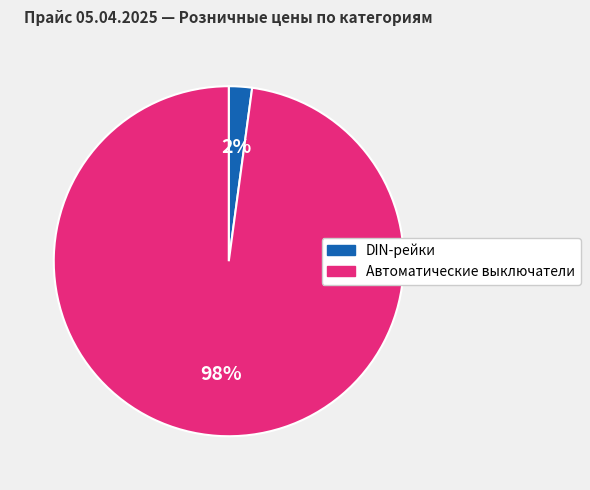

Is there a majority slice in this chart?

Yes